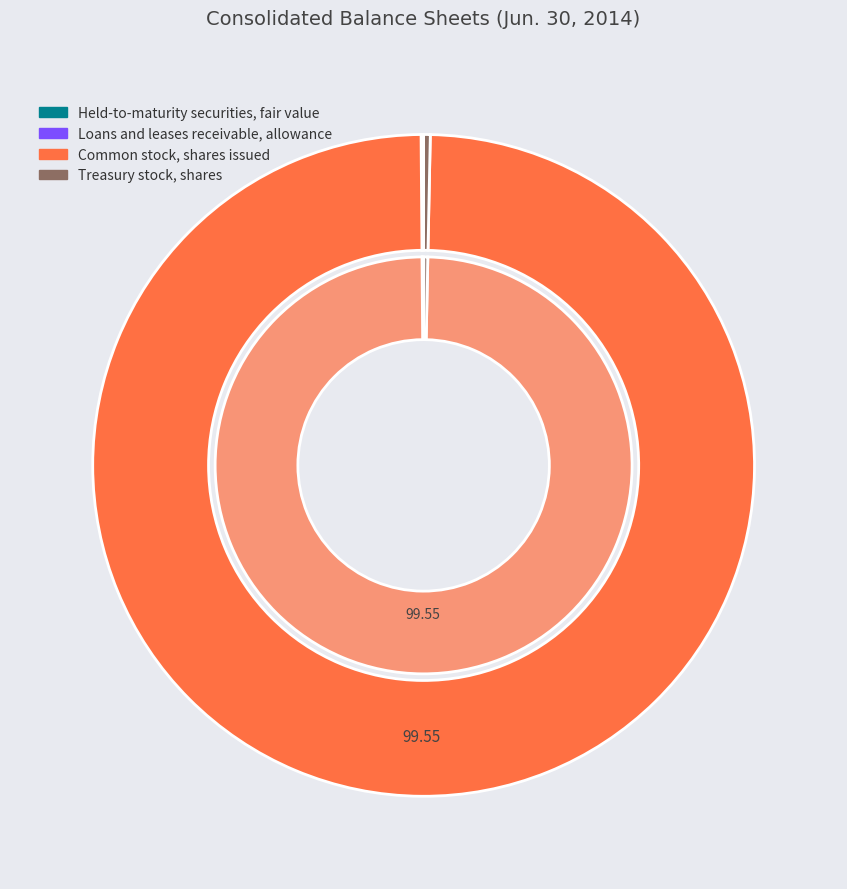

To the nearest percent, what is the difference between the Treasury stock, shares and Common stock, shares issued slice percentages?

99%